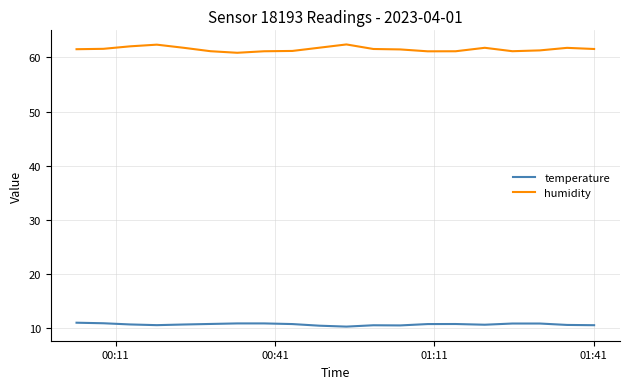

Rank the series by their maximum value, from highest to lowest.

humidity, temperature